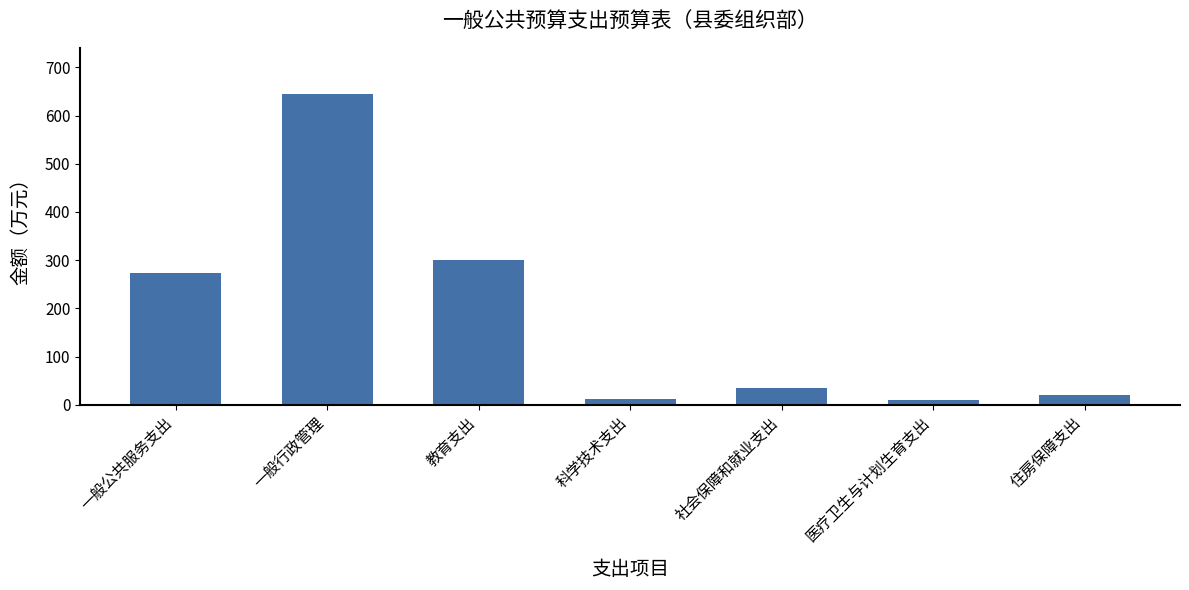

True or false: the data shows 300.0 at 教育支出.

True